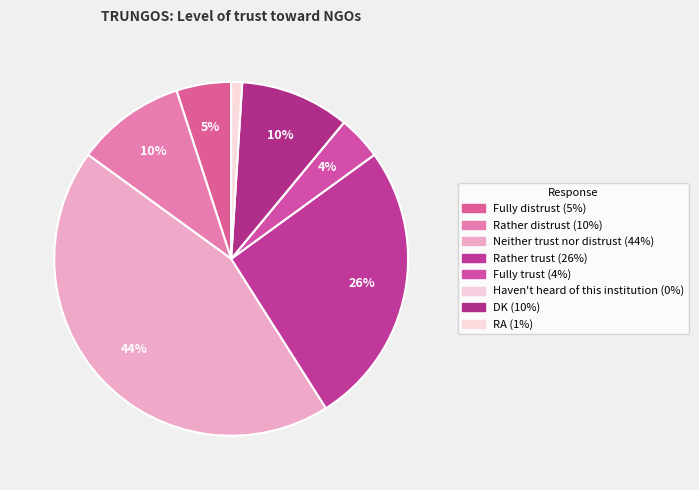

The Fully distrust slice represents 1% of the pie. True or false?

False